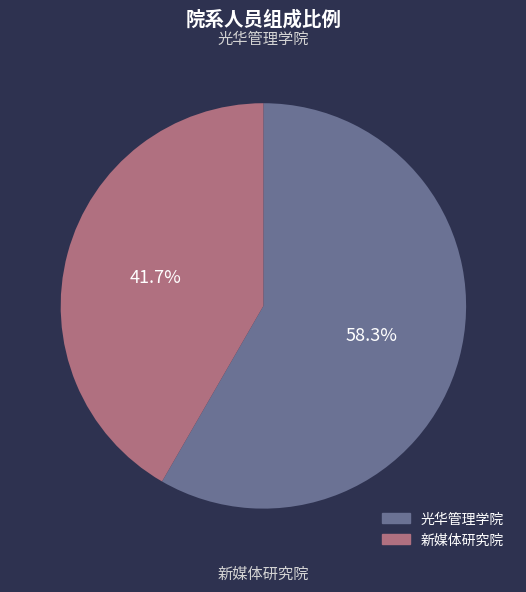

Count the number of slices in the pie.

2